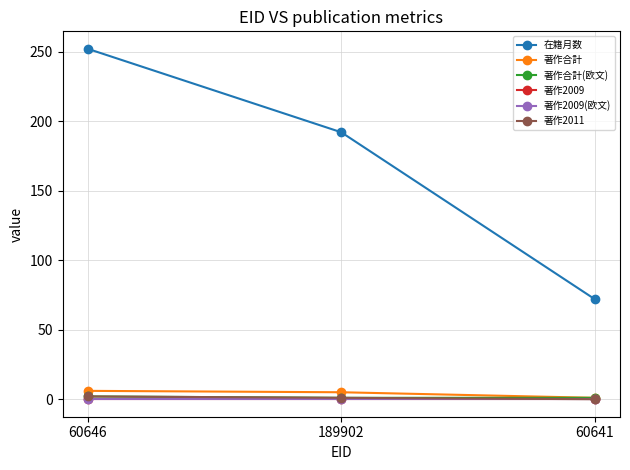

Which series changed the most between 60646 and 60641?

在籍月数